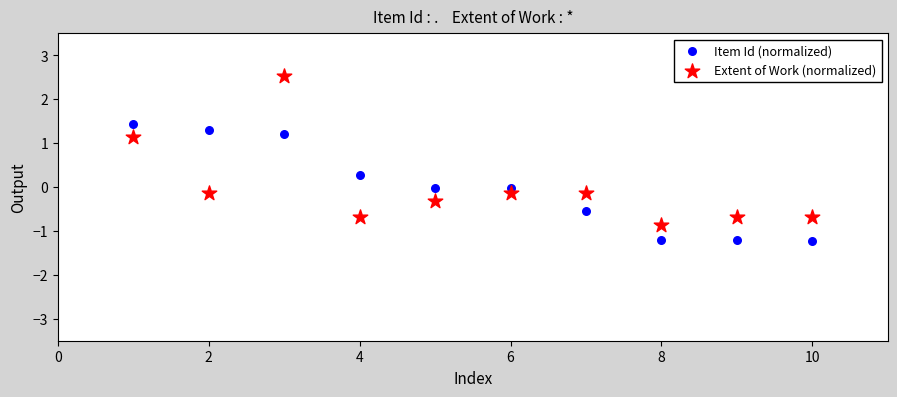

Which series reaches the maximum Y coordinate?

Extent of Work (normalized)